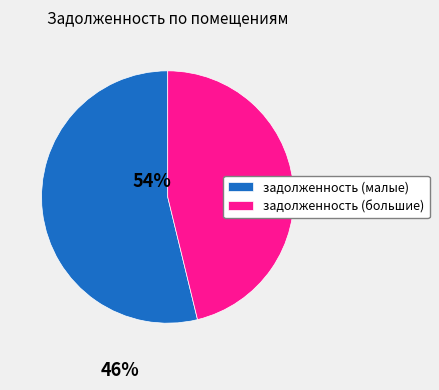

Which category has the biggest portion of the pie?

задолженность (малые)